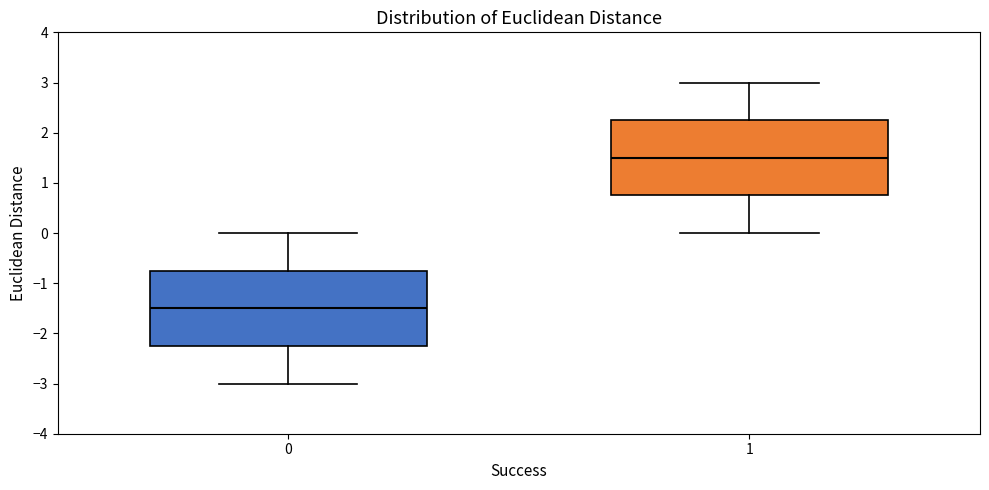

Reading left to right, transcribe this box plot: for each box, give where its median line is, the range the box spans, and where its two whiskers end, as read against the y-axis. The values are not printed on the chart, so give them approximately, as read against the axis.

0: median -1.5, box -2.2 to -0.7, whiskers -3.0 to 0.0
1: median 1.5, box 0.8 to 2.3, whiskers 0.0 to 3.0